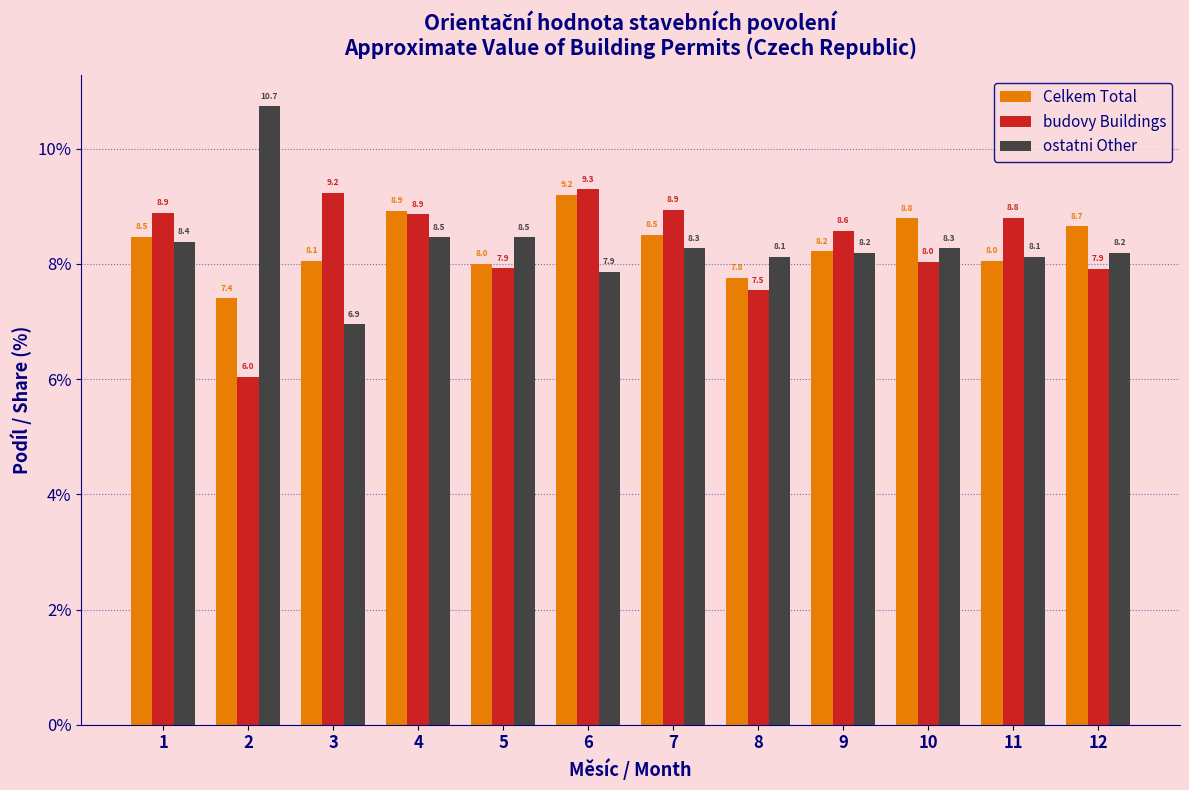

Reading left to right, transcribe all the data shown in this chart.

Celkem Total: 1=8.5	2=7.4	3=8.1	4=8.9	5=8.0	6=9.2	7=8.5	8=7.8	9=8.2	10=8.8	11=8.0	12=8.7
budovy Buildings: 1=8.9	2=6.0	3=9.2	4=8.9	5=7.9	6=9.3	7=8.9	8=7.5	9=8.6	10=8.0	11=8.8	12=7.9
ostatni Other: 1=8.4	2=10.7	3=6.9	4=8.5	5=8.5	6=7.9	7=8.3	8=8.1	9=8.2	10=8.3	11=8.1	12=8.2